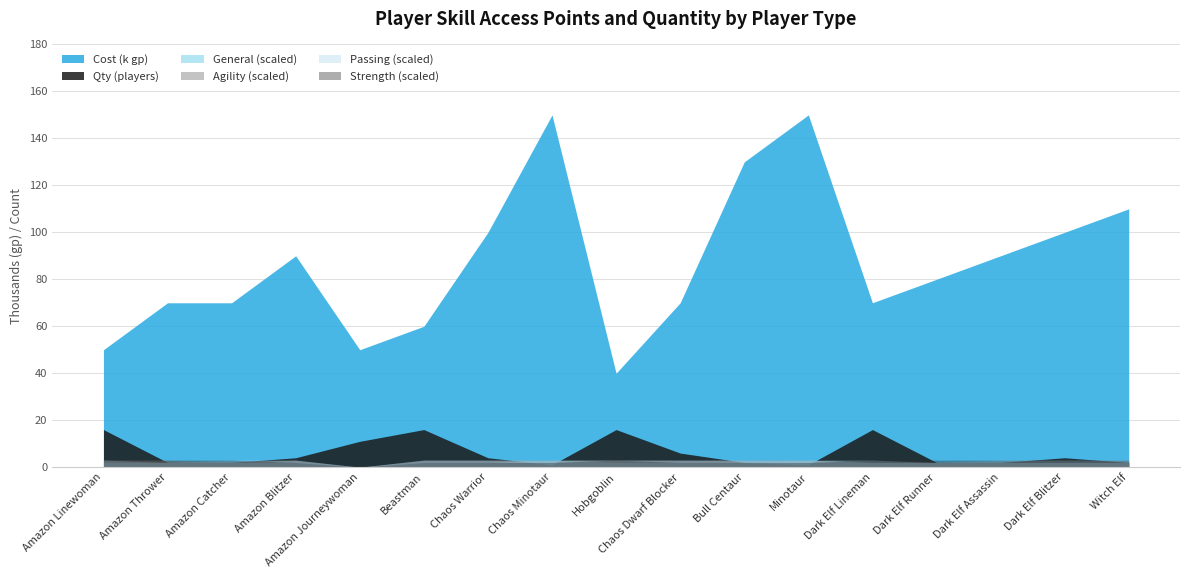

At which category is the sum across all series the highest?

Chaos Minotaur